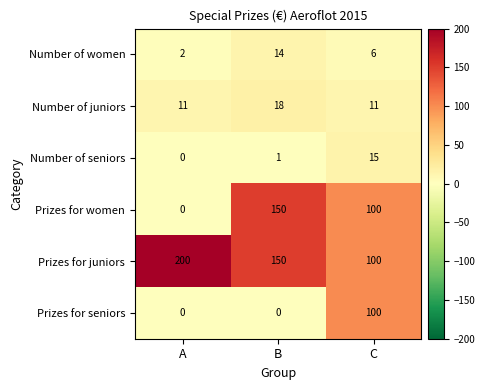

What is the difference between the highest and lowest values at B?

150